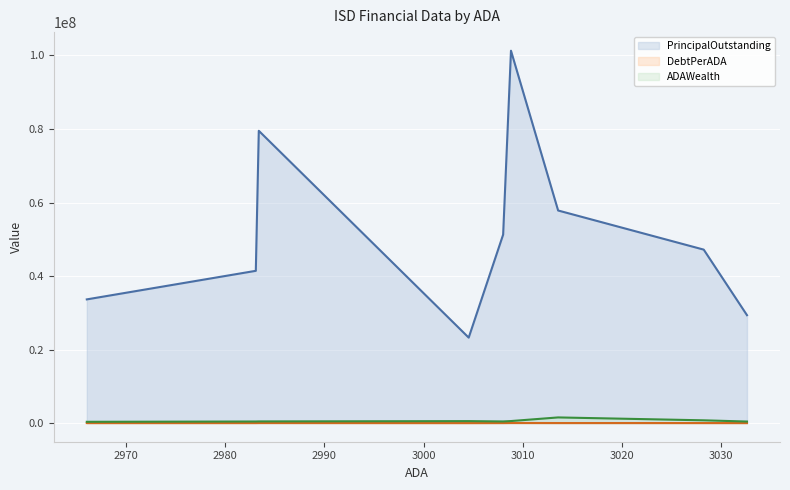

Is the value of DebtPerADA at Burkburnett ISD greater than the value of ADAWealth at Chapel Hill ISDa?

No